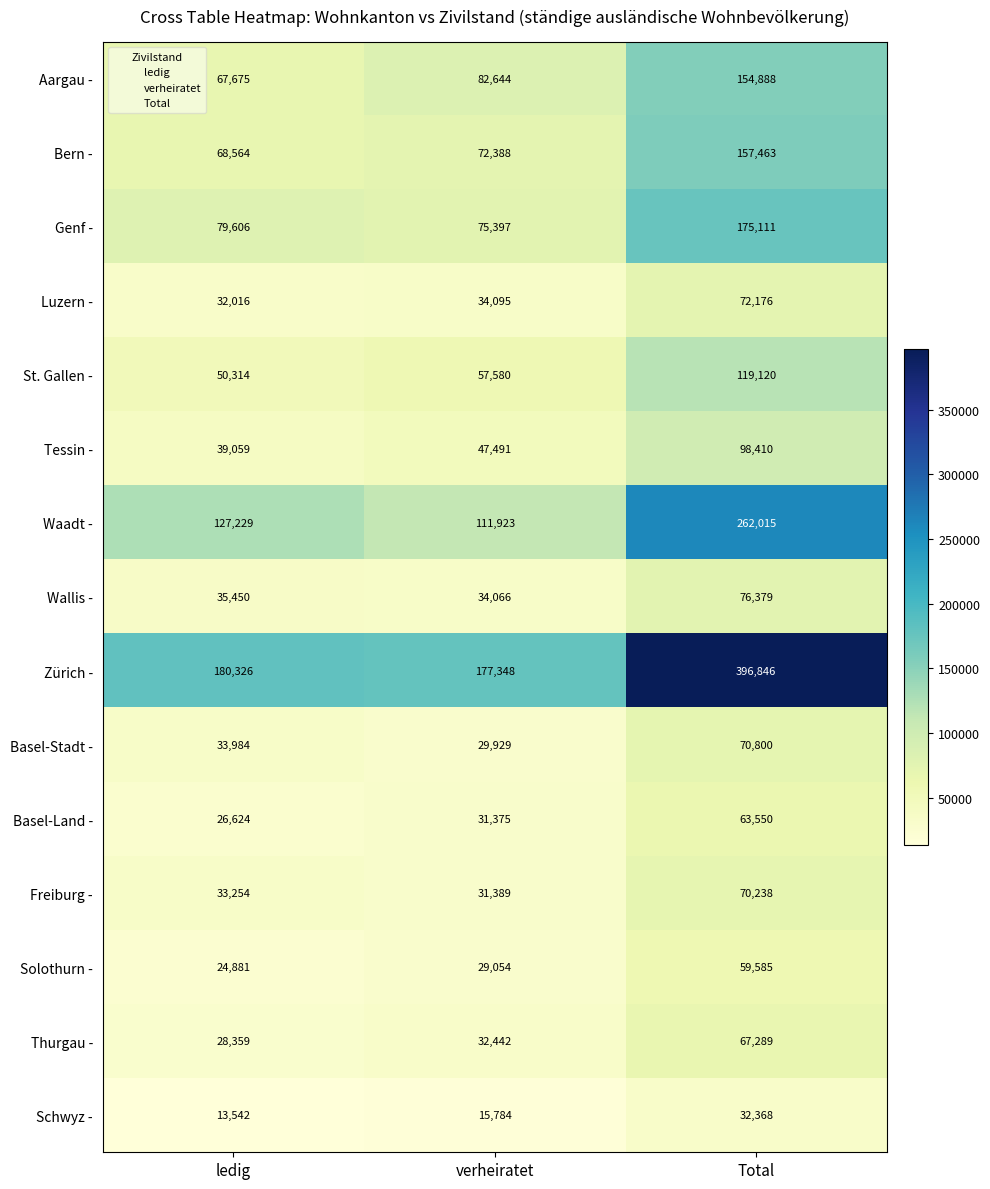

The value of Basel-Stadt - at Total is 127285. True or false?

False